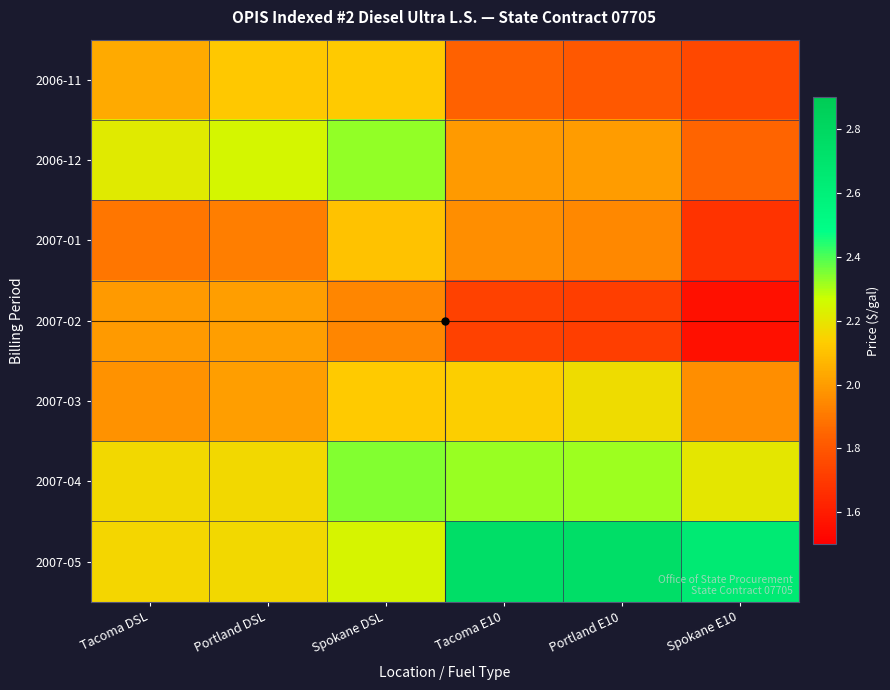

Which series changed the most between Tacoma DSL and Portland E10?

2007-05